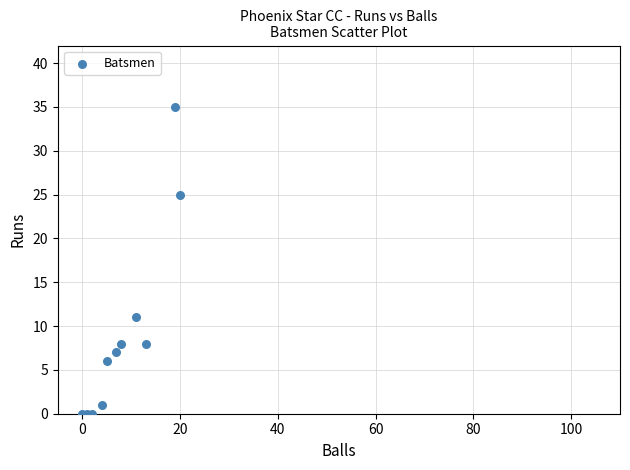

What Y value in the scatter plot is closest to 17?

11